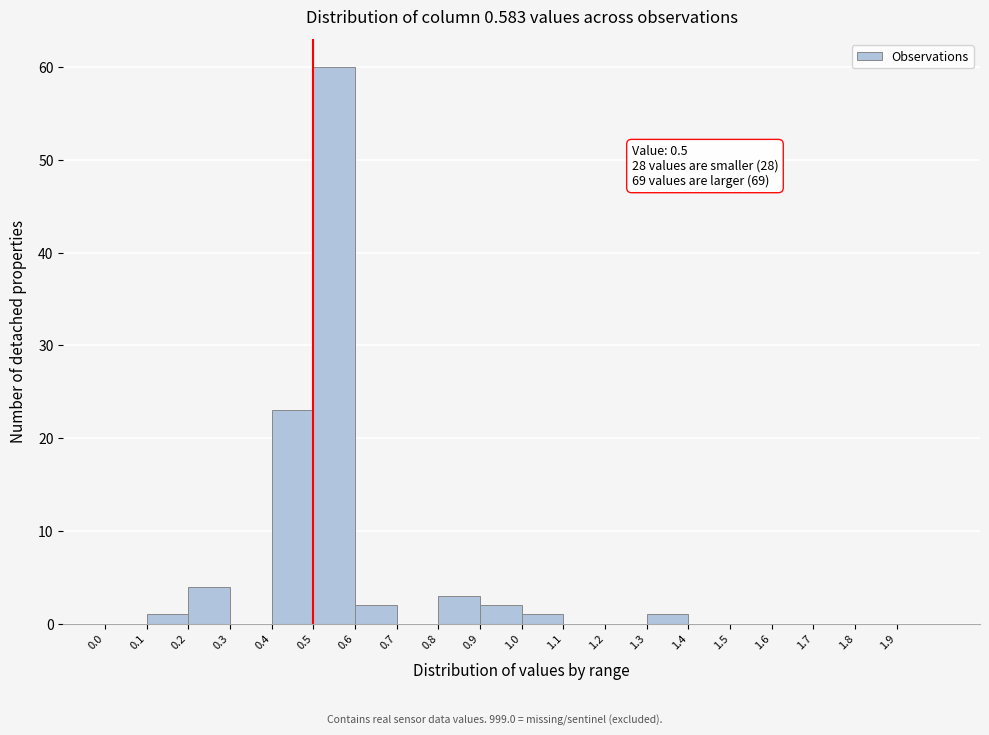

Over which range of the x-axis is the bar tallest?

0.5 to 0.6